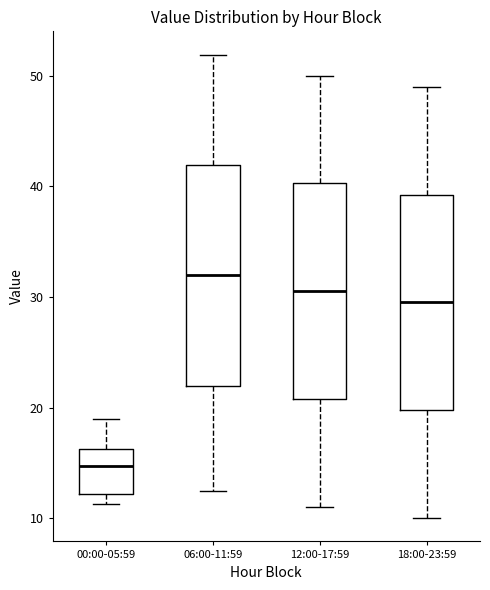

Reading left to right, transcribe this box plot: for each box, give where its median line is, the range the box spans, and where its two whiskers end, as read against the y-axis. The values are not printed on the chart, so give them approximately, as read against the axis.

00:00-05:59: median 15, box 12 to 16, whiskers 11 to 19
06:00-11:59: median 32, box 22 to 42, whiskers 13 to 52
12:00-17:59: median 31, box 21 to 40, whiskers 11 to 50
18:00-23:59: median 30, box 20 to 39, whiskers 10 to 49